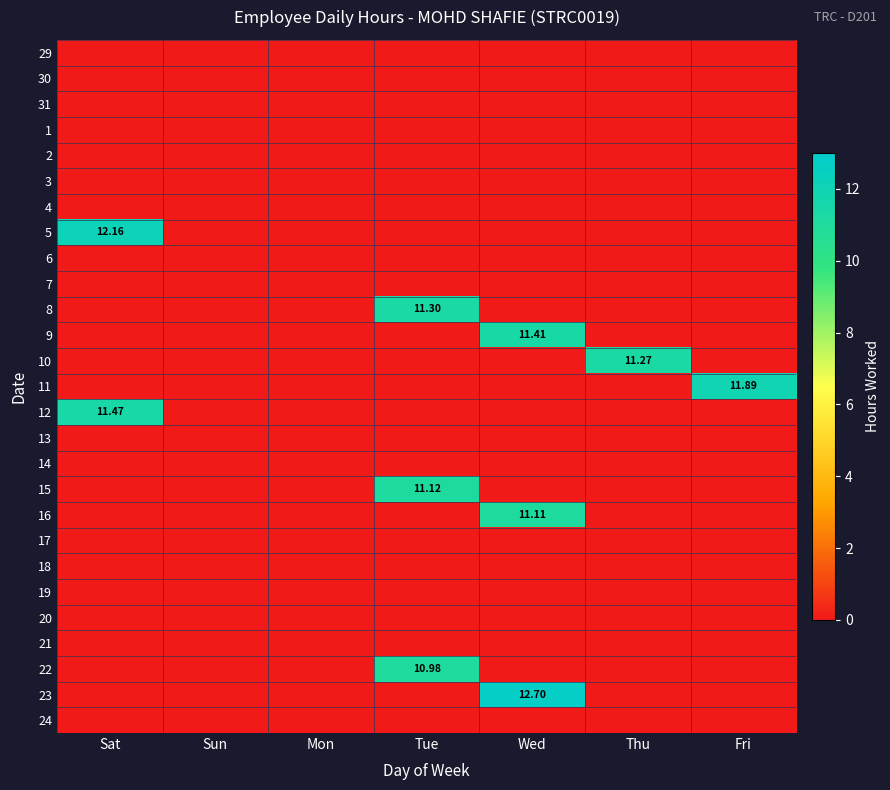

Which has a higher value, Tue or Fri?

Tue